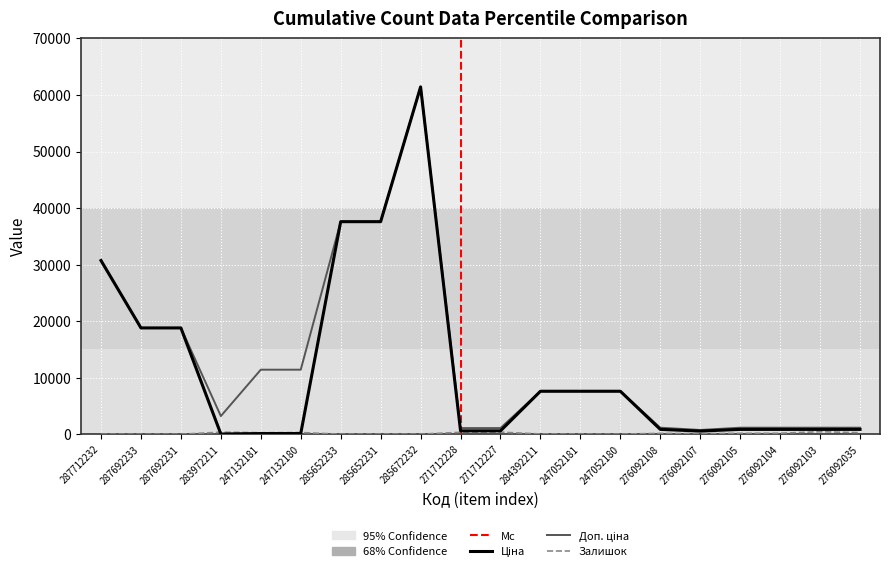

Which category has the lowest value across all series?

287712232